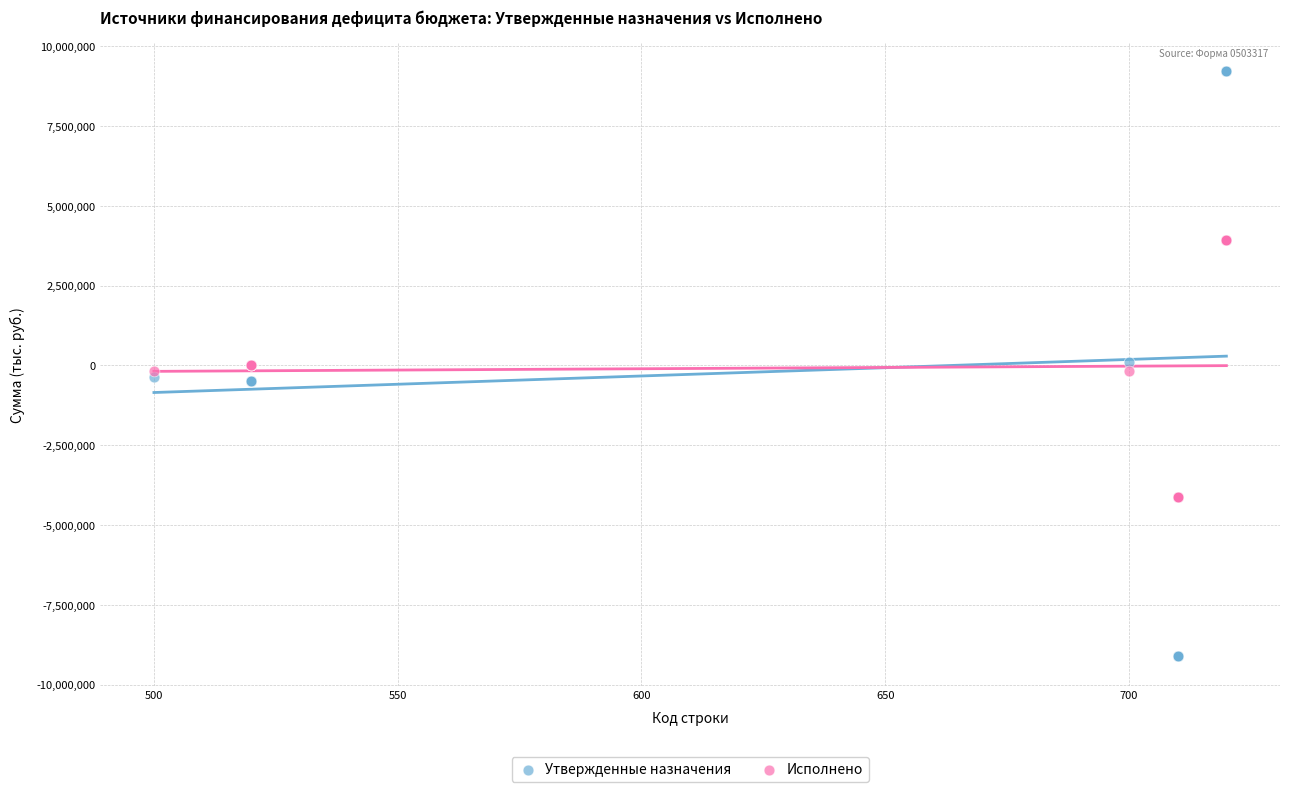

Which series contains the lowest Y value?

Утвержденные назначения